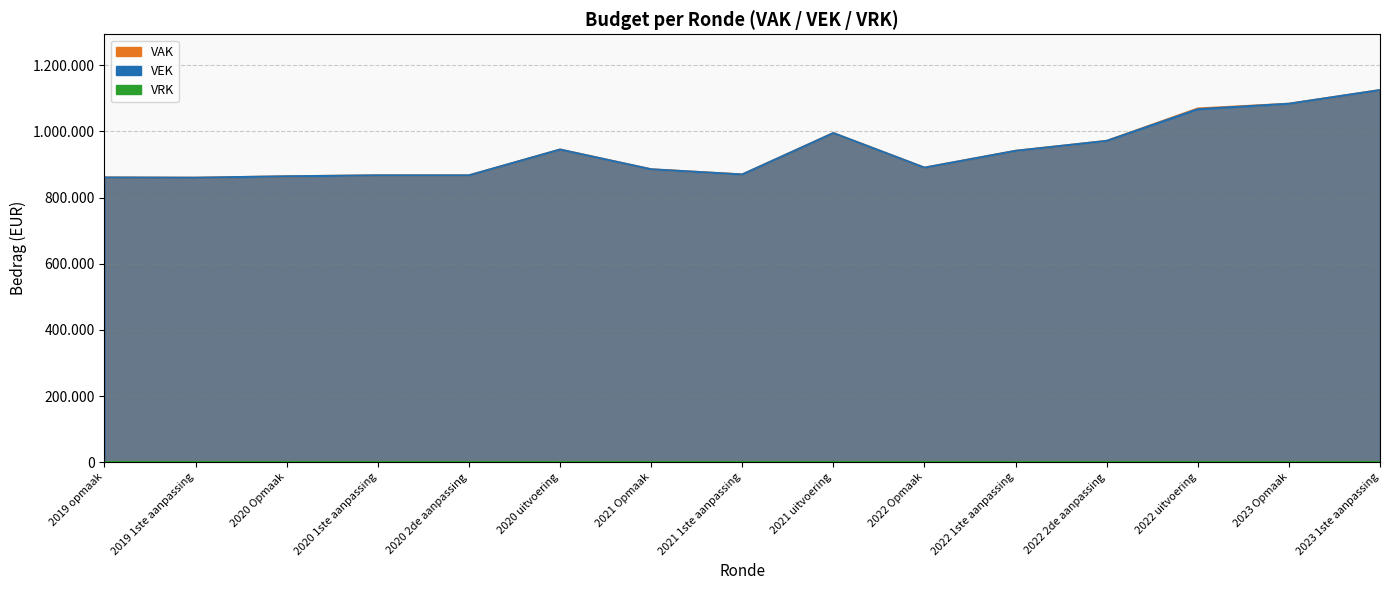

What is the greatest value displayed?

1124512